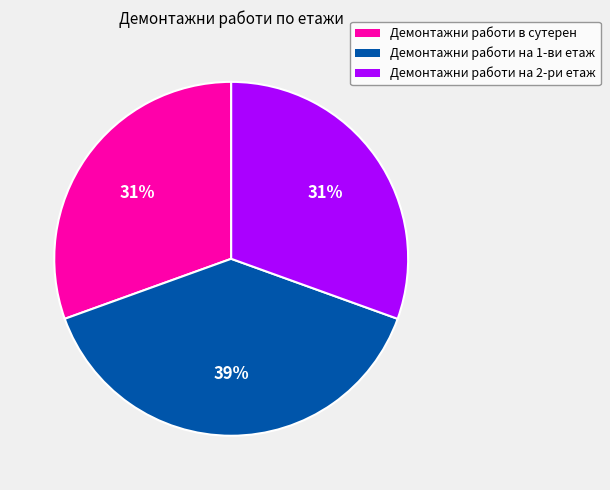

True or false: Демонтажни работи в сутерен accounts for 31% of the total.

True